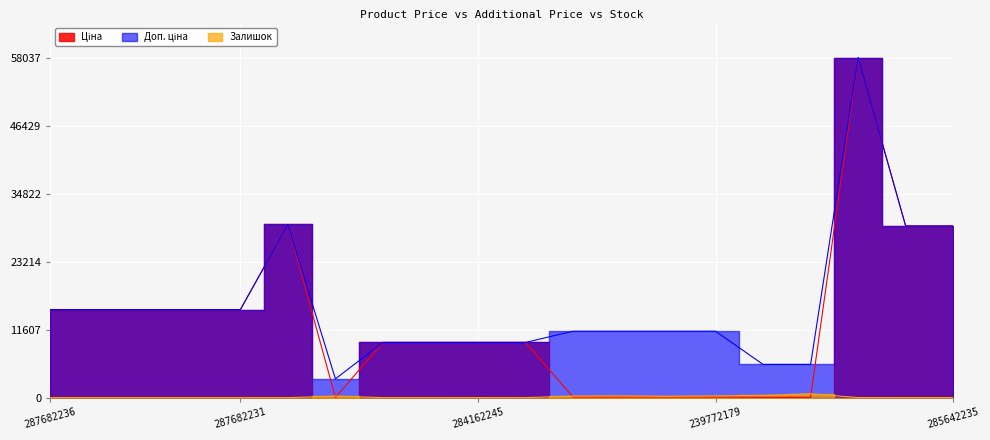

What is the value of the Ціна point at the 7th from the left?

32.0